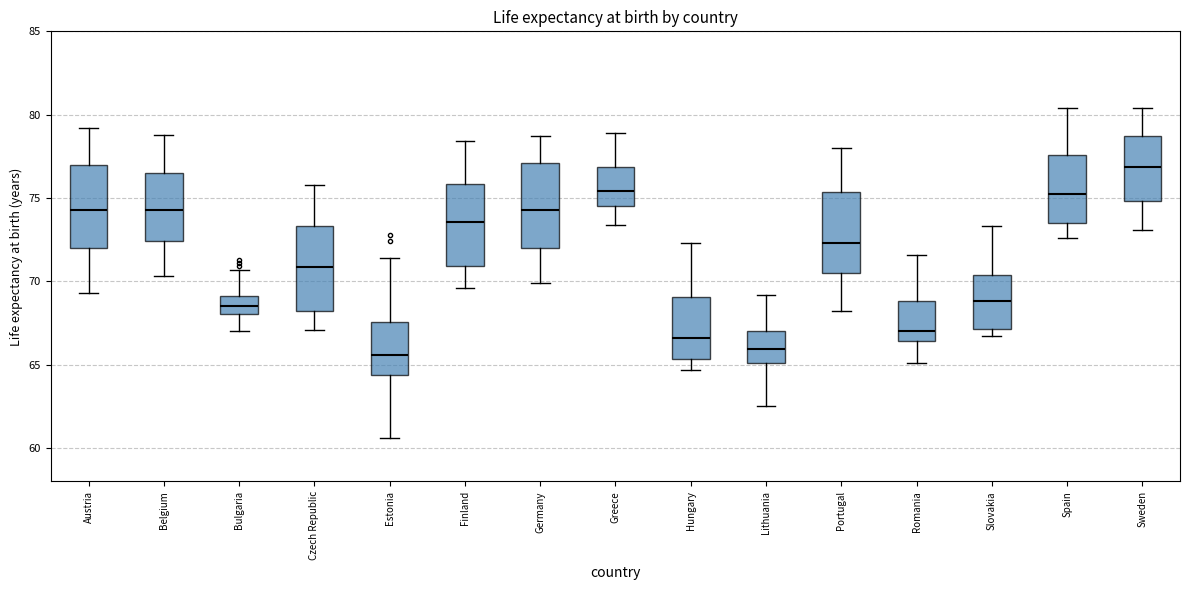

Where is the upper edge of the box for Bulgaria on the y-axis? The values are not printed on the chart, so give them approximately, as read against the axis.

69.0